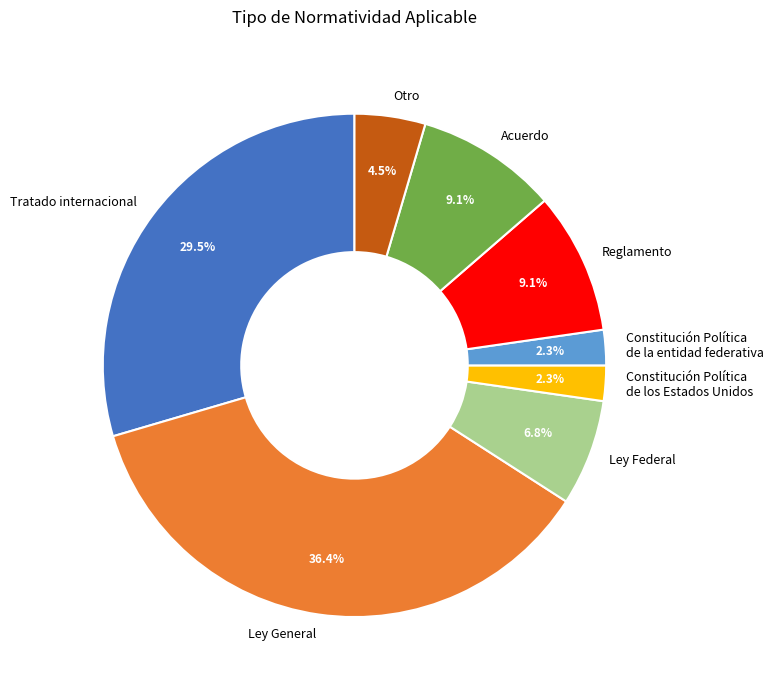

Between Otro and Acuerdo, which is larger?

Acuerdo